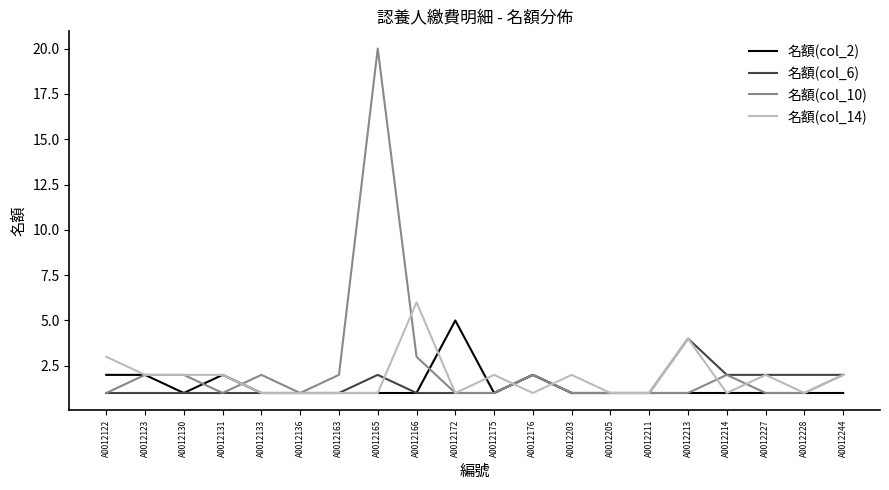

True or false: 名額(col_10) has more than 2 interior local peaks.

True